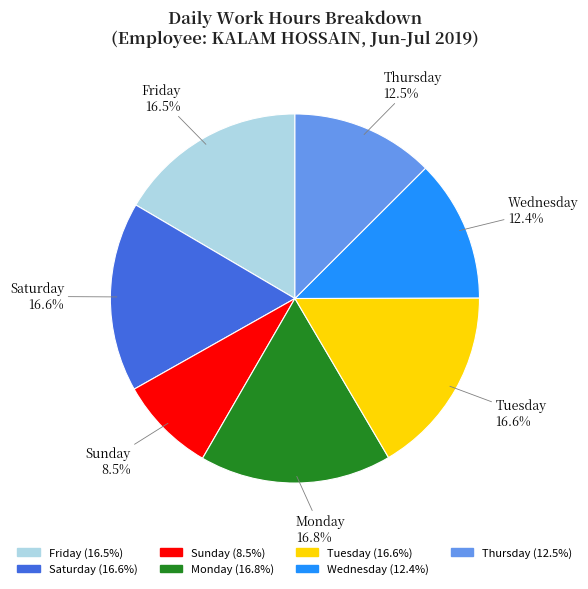

Is there any slice that represents more than half of the pie?

No